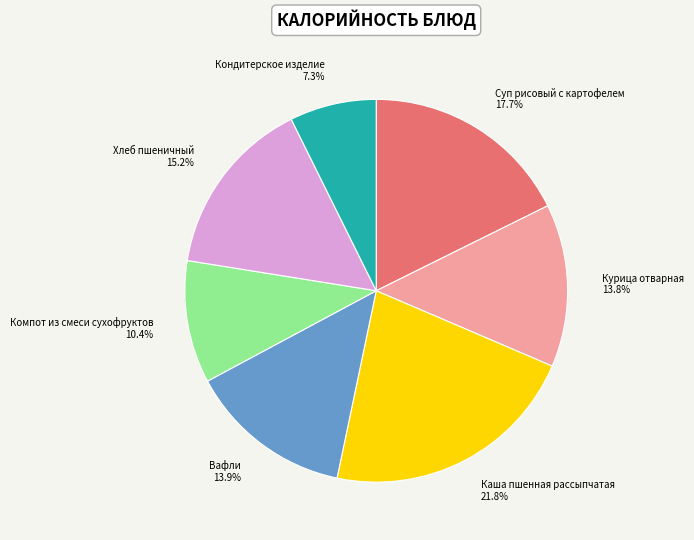

What portion of the pie excludes Каша пшенная рассыпчатая?

78.2%